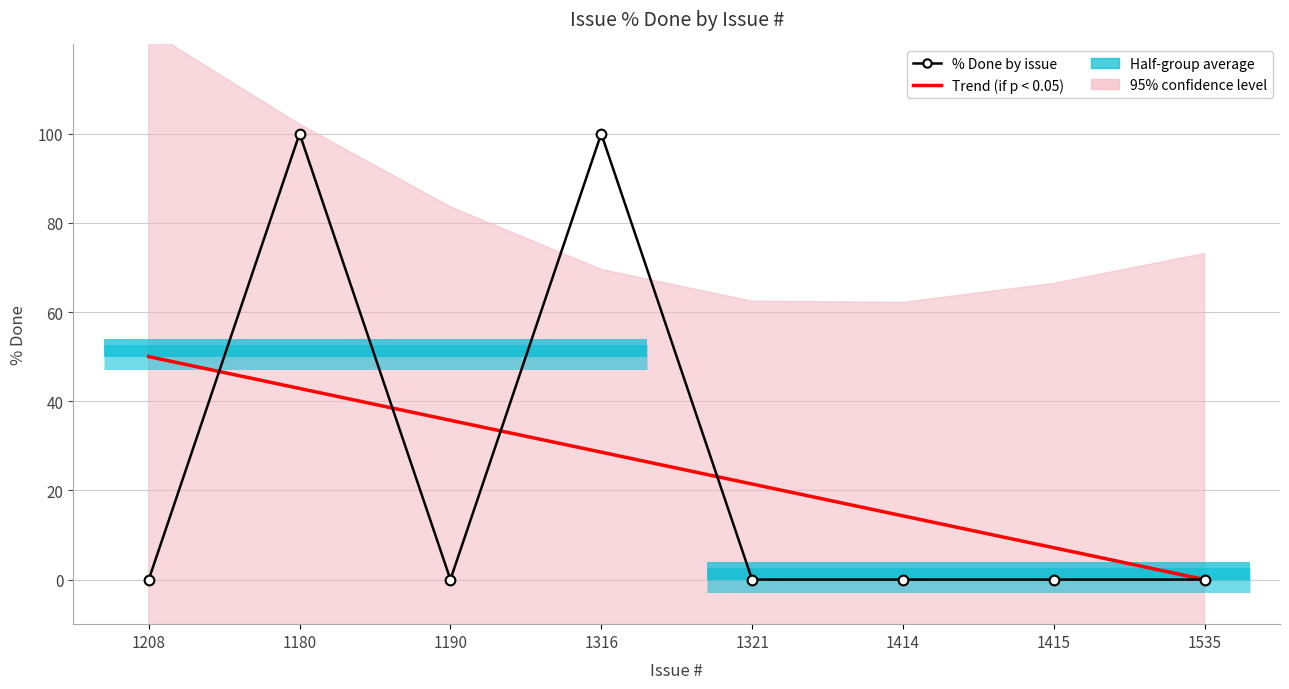

The value of % Done by issue at 1535 is 0.0. True or false?

True